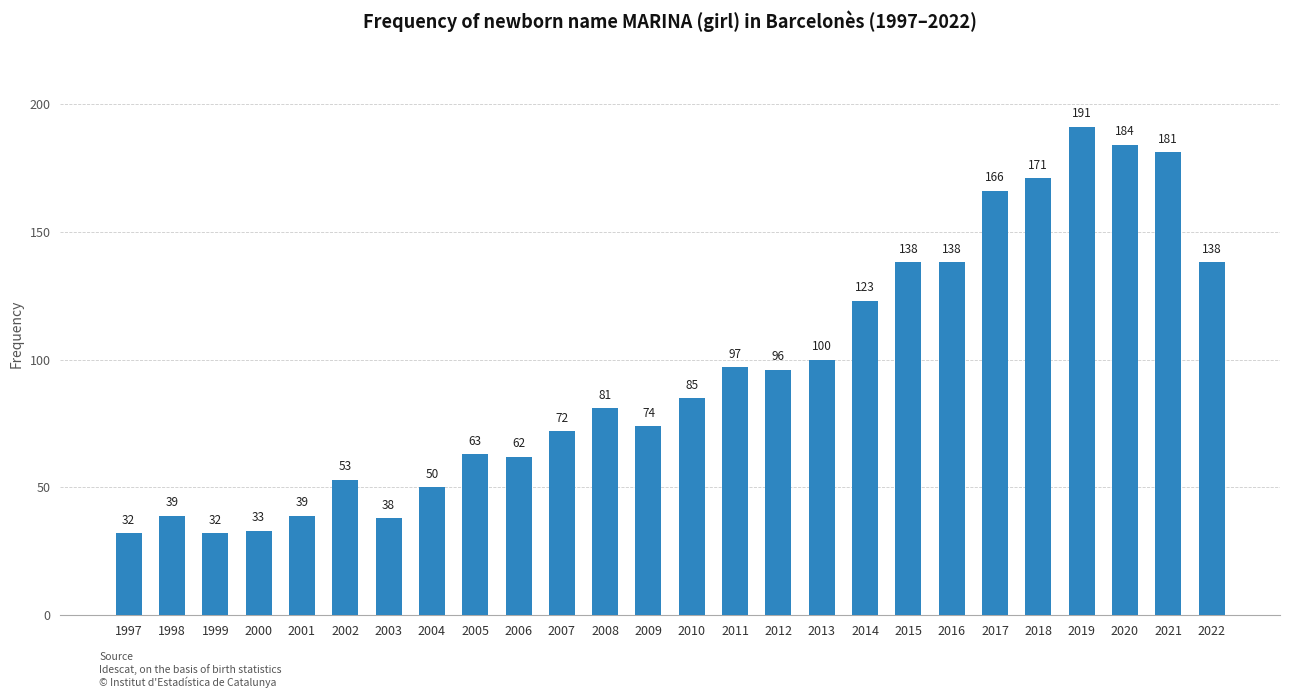

Between 2014 and 1997, which is larger?

2014